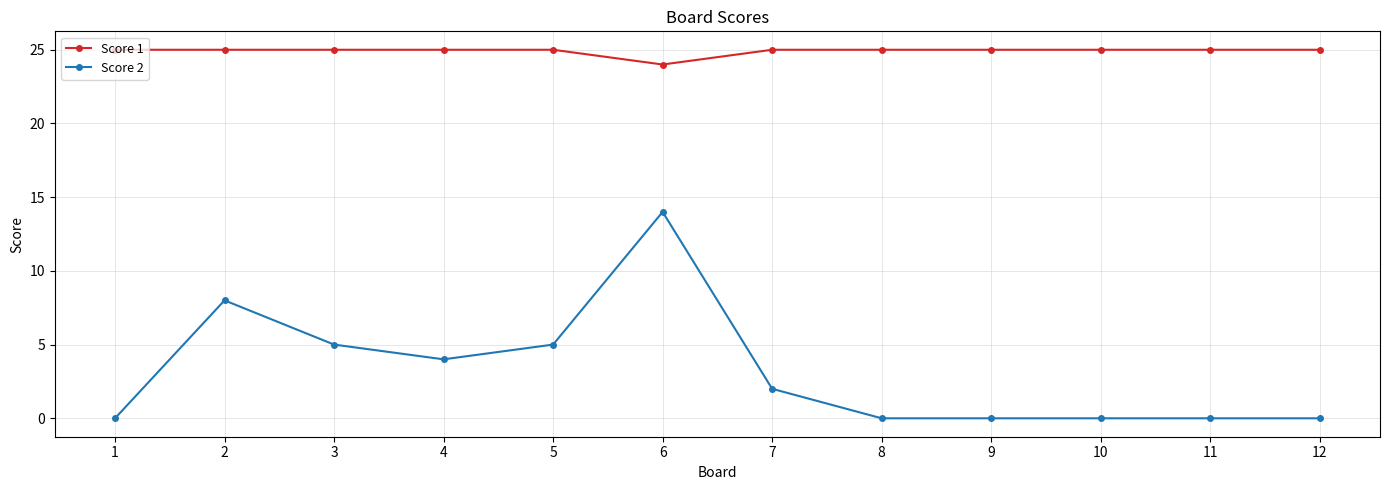

List the series in order of their overall mean, lowest first.

Score 2, Score 1